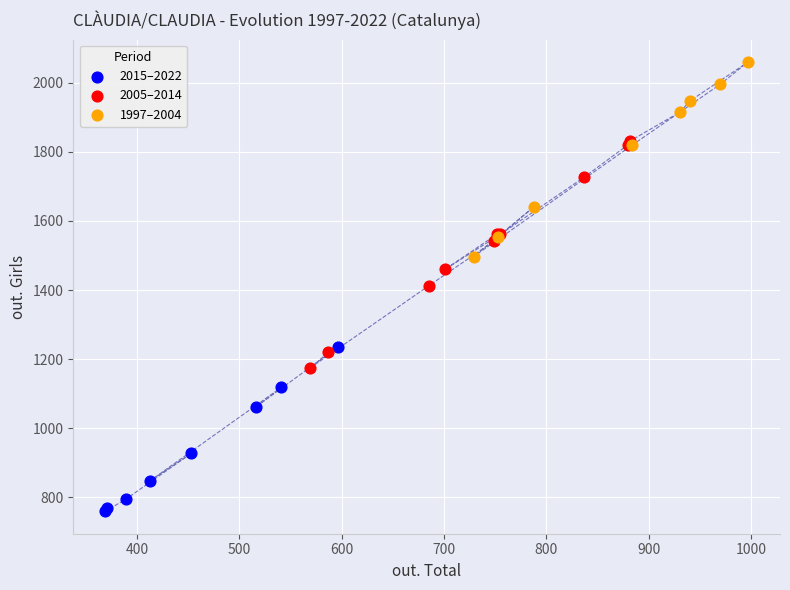

Which series contains the highest Y value?

1997–2004